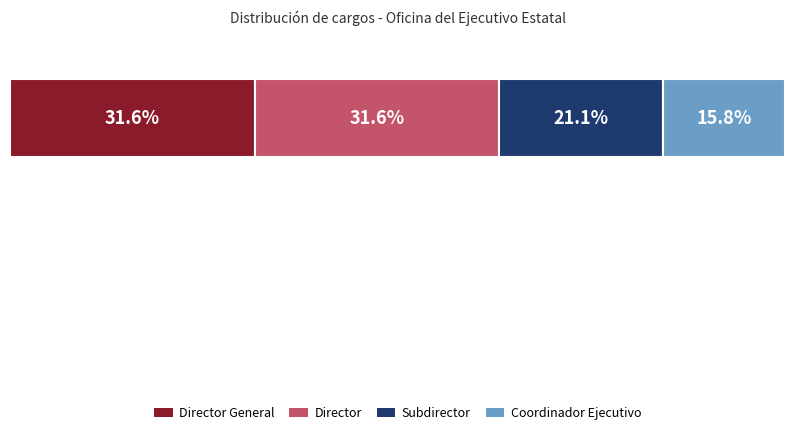

What are all the series names shown in the legend?

Director General, Director, Subdirector, Coordinador Ejecutivo